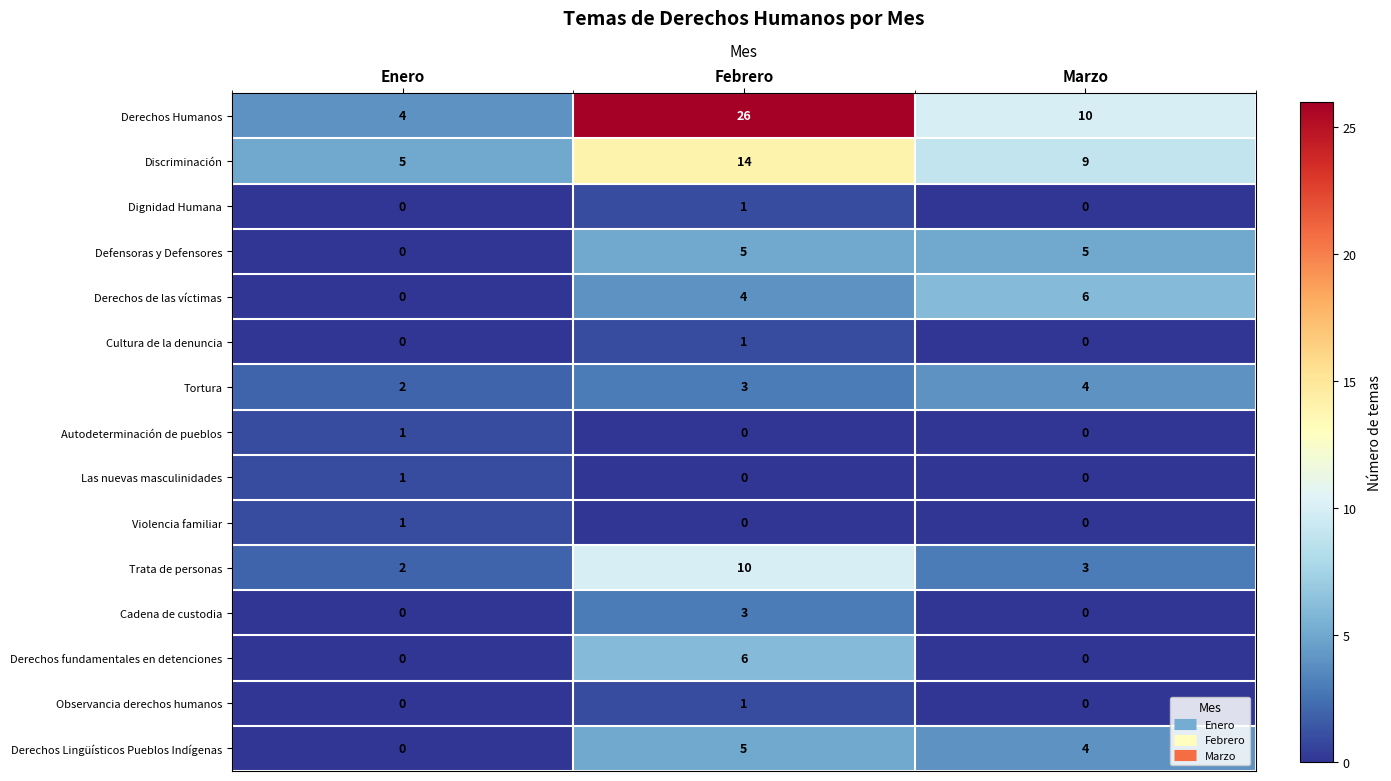

At which label is Trata de personas closest to 6?

Marzo